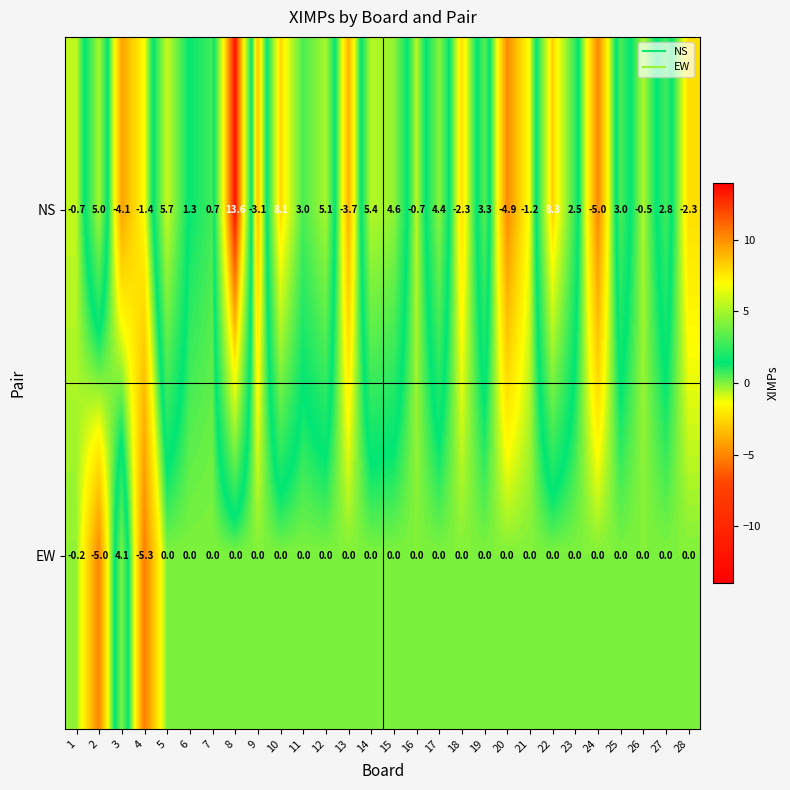

How many data points does each series have?

28